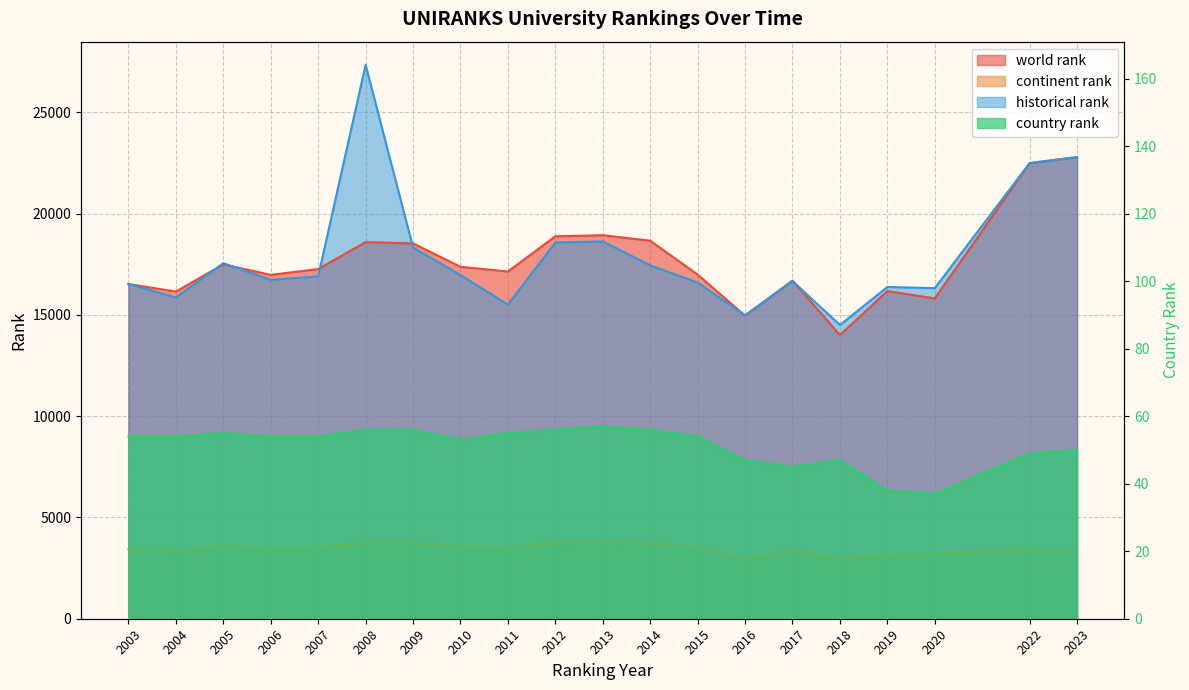

How many interior local peaks does the country rank series have?

3